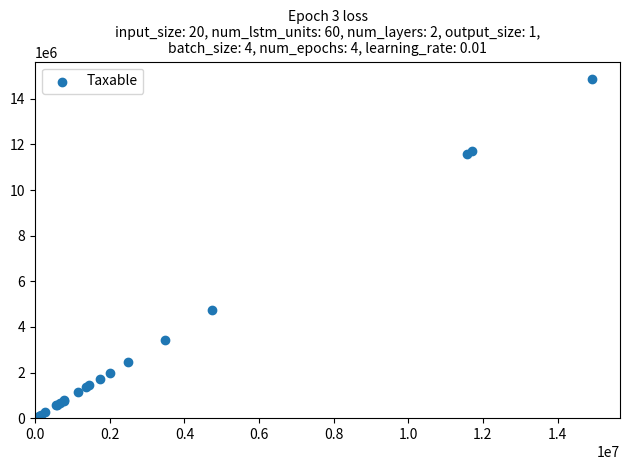

What Y value in the scatter plot is closest to 7474836?

4731146.9